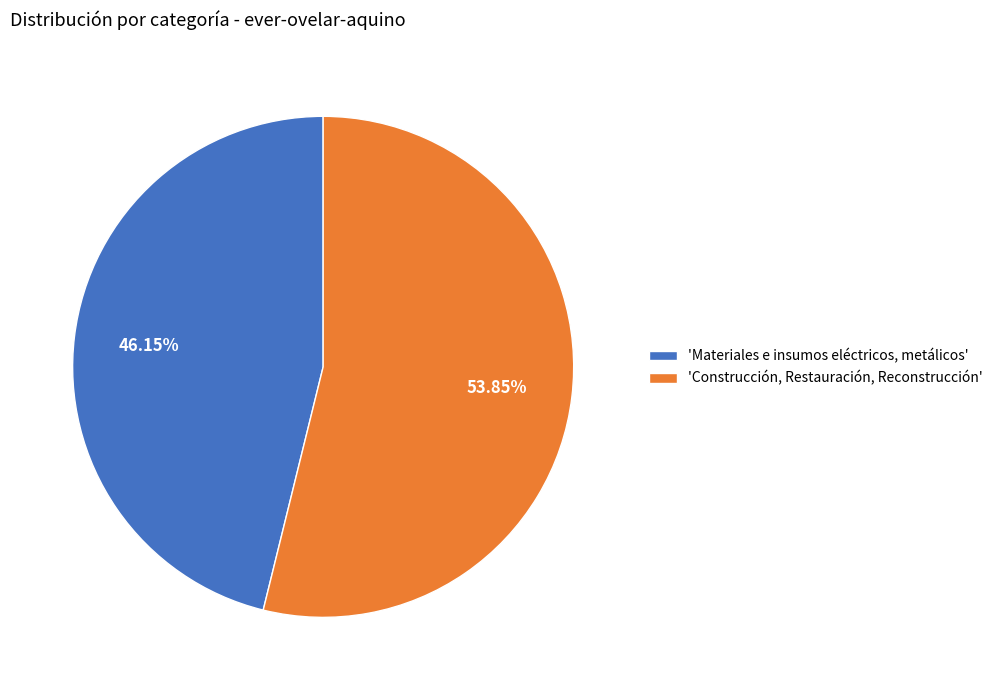

Do 'Construcción, Restauración, Reconstrucción' and 'Materiales e insumos eléctricos, metálicos' together represent more than half of the pie?

Yes